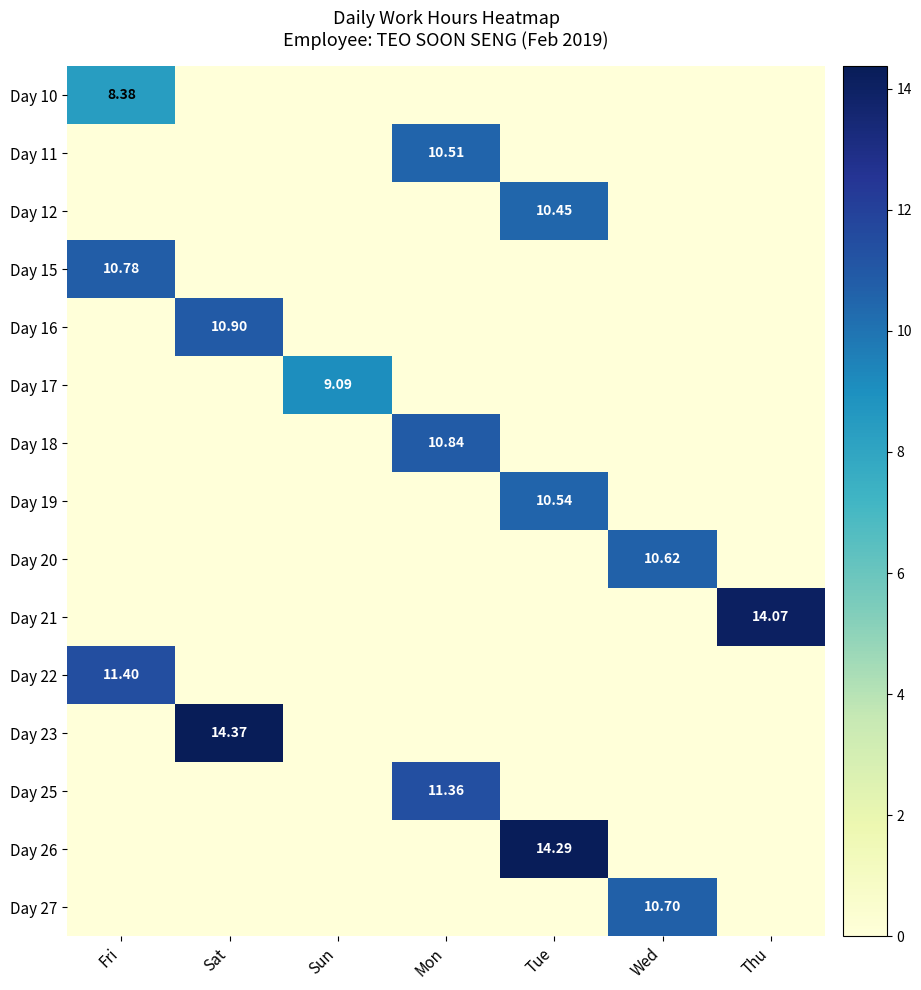

Is it true that Day 26 equals 0.0 at Fri?

True